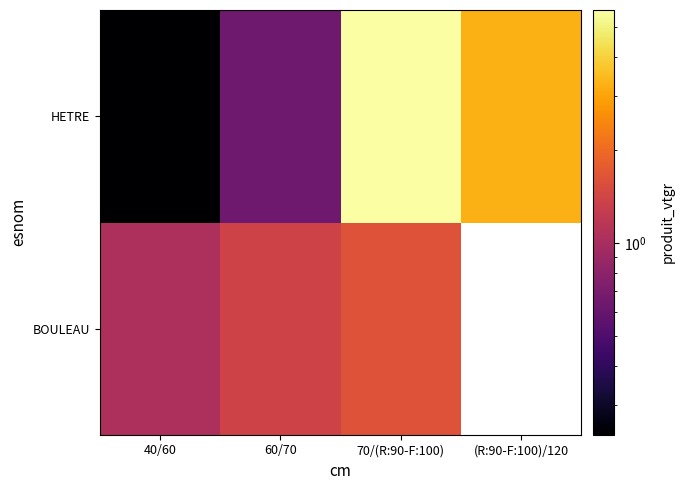

Between 60/70 and (R:90-F:100)/120, which is larger?

(R:90-F:100)/120